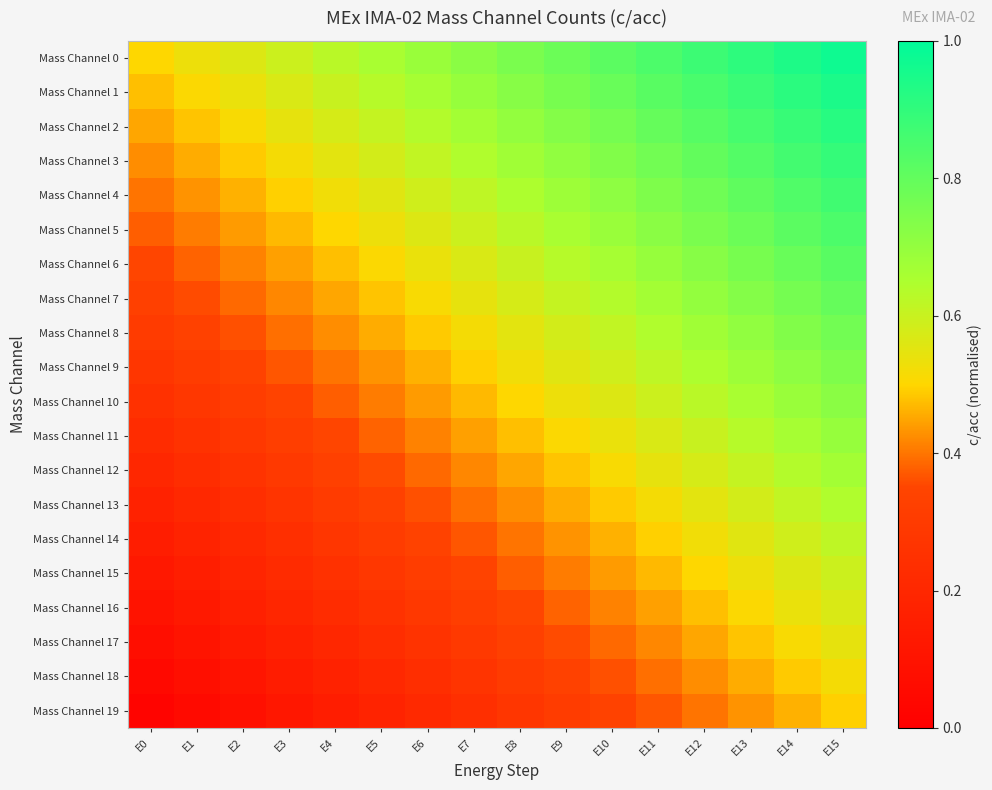

At which category does the chart reach its peak across all series?

E15